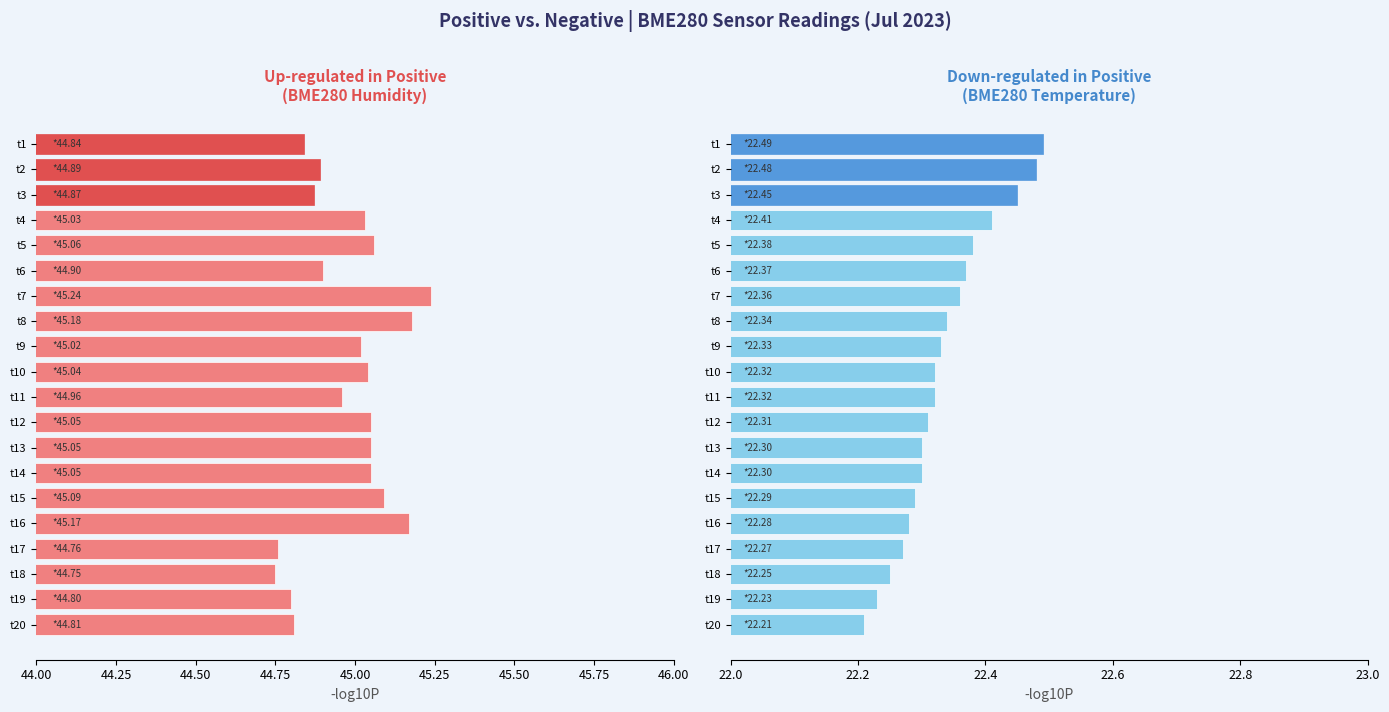

Which series has the widest spread of values?

BME280_humidity